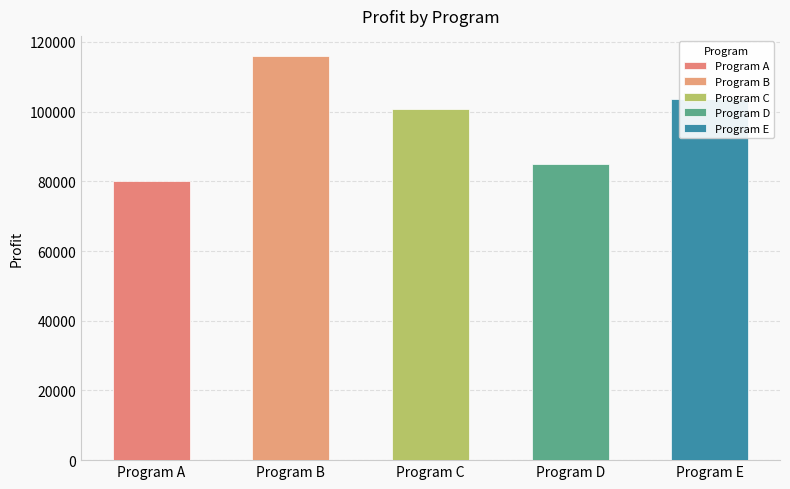

Which series has the widest spread of values?

Program A